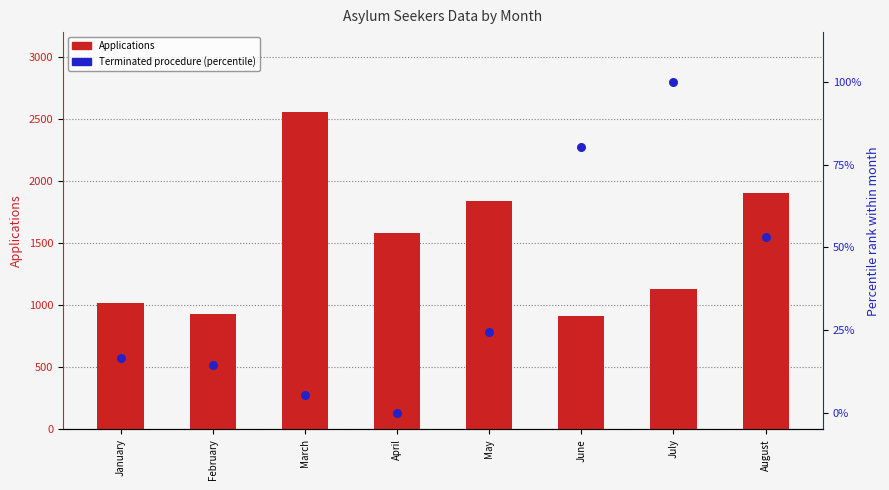

Which series contains the highest Y value?

Applications